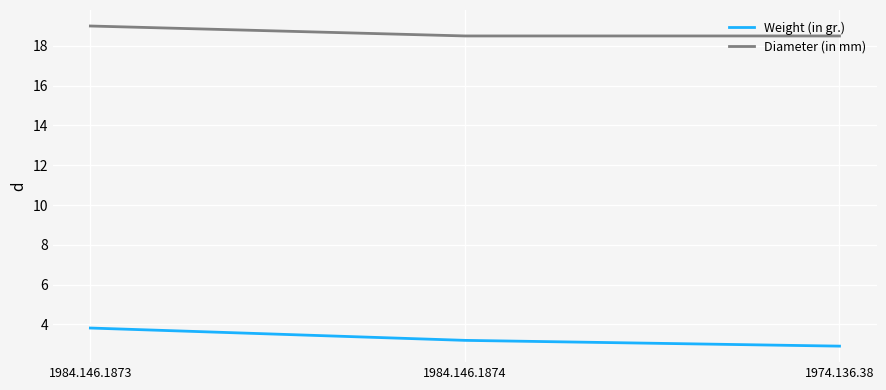

What is the difference between the Weight (in gr.) values at 1984.146.1874 and 1974.136.38?

0.3